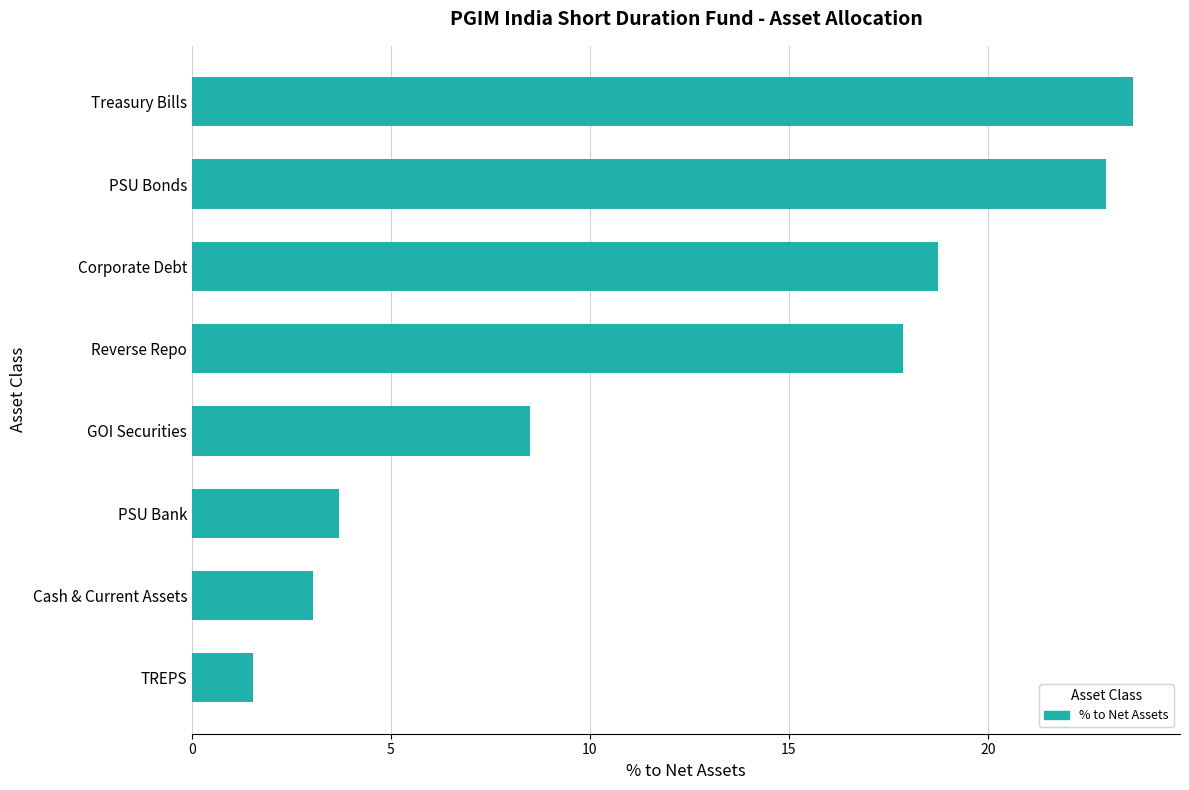

What is the change in value from GOI Securities to Reverse Repo?

+9.4